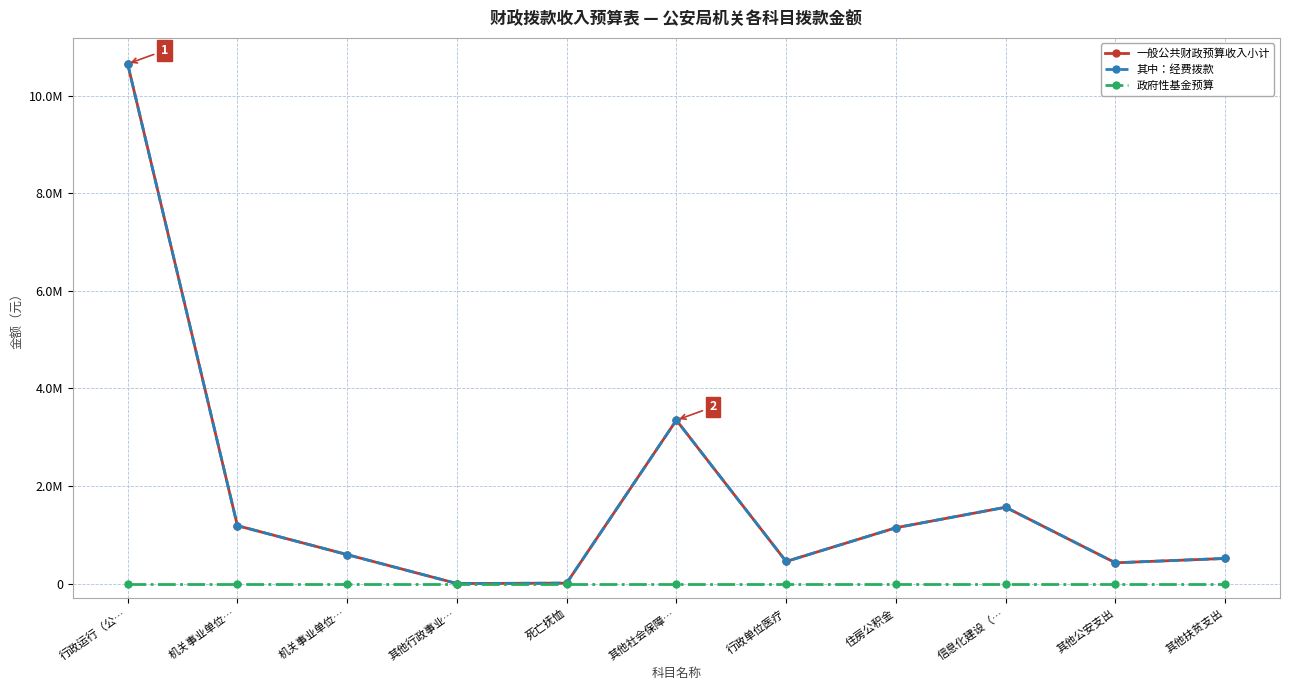

What is the label of the 8th point from the right?

其他行政事业…